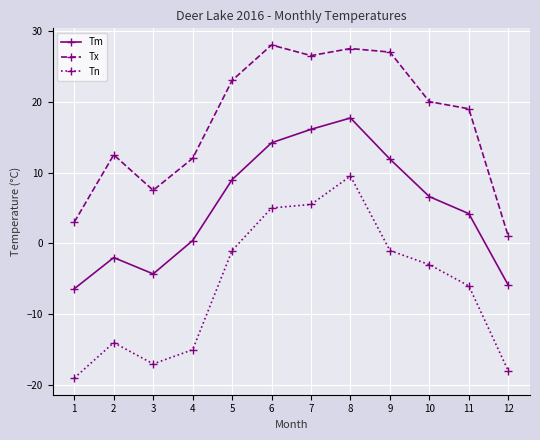

Where is Tn nearest to the value -4?

10